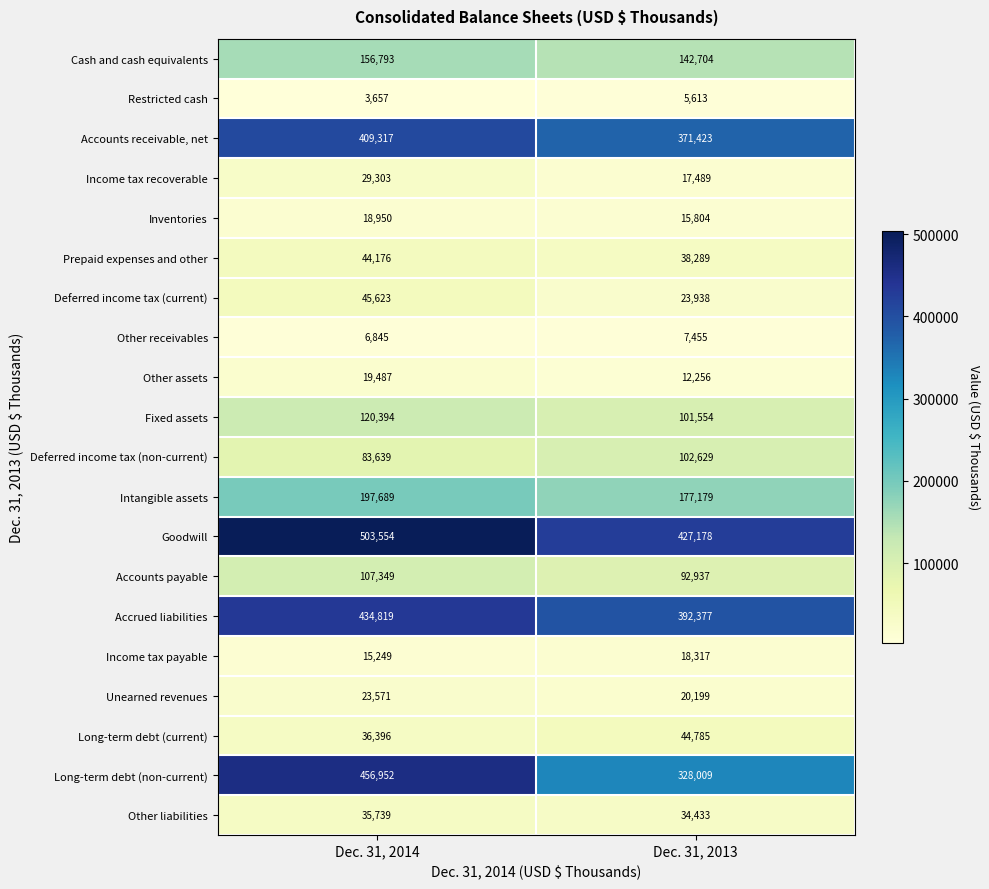

What is the approximate value of Income tax payable at Dec. 31, 2013, to the nearest 10?

18320